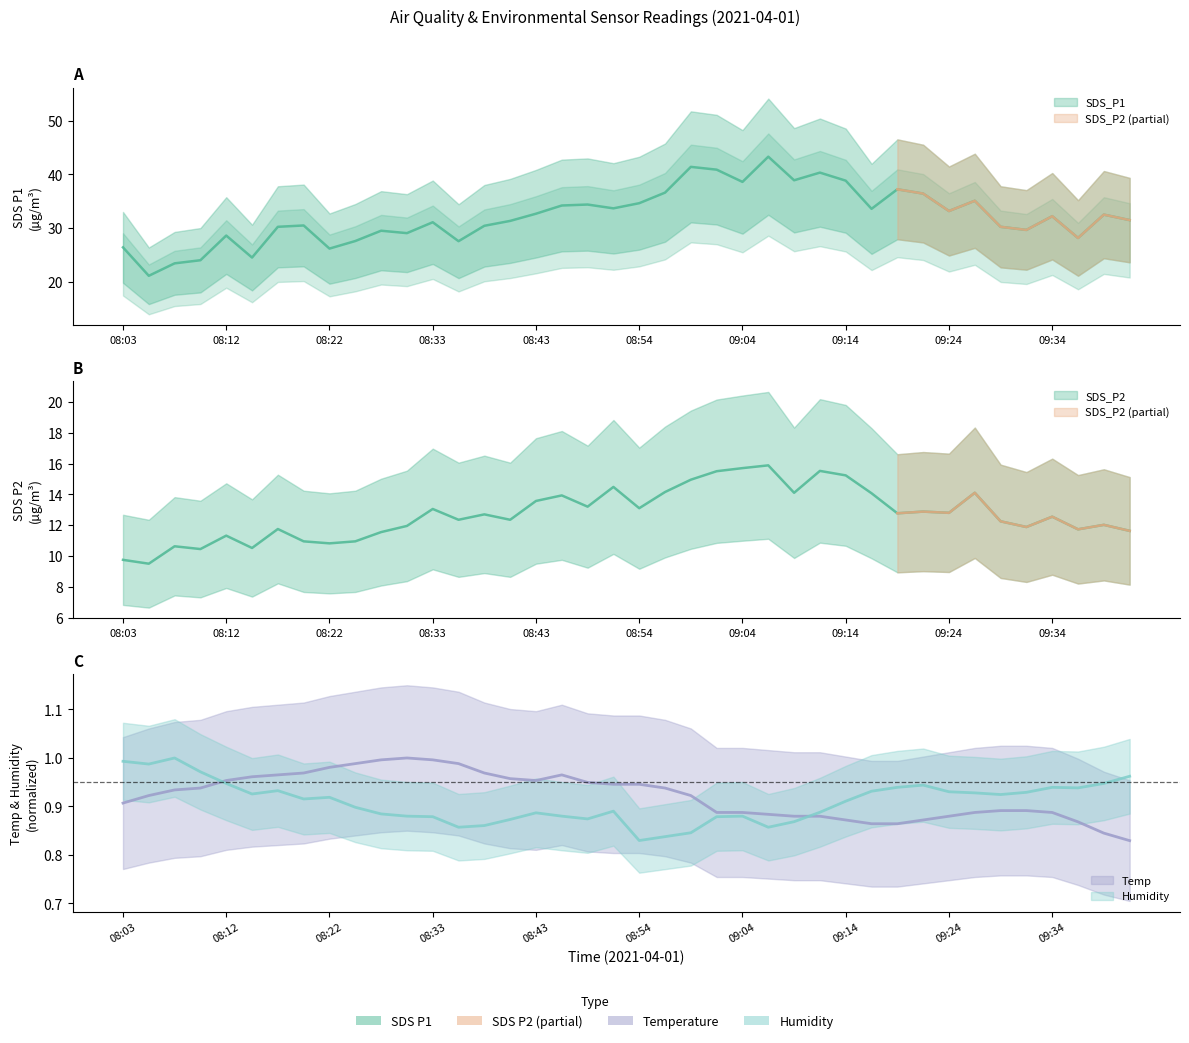

Which series has the largest total across all categories?

SDS_P1